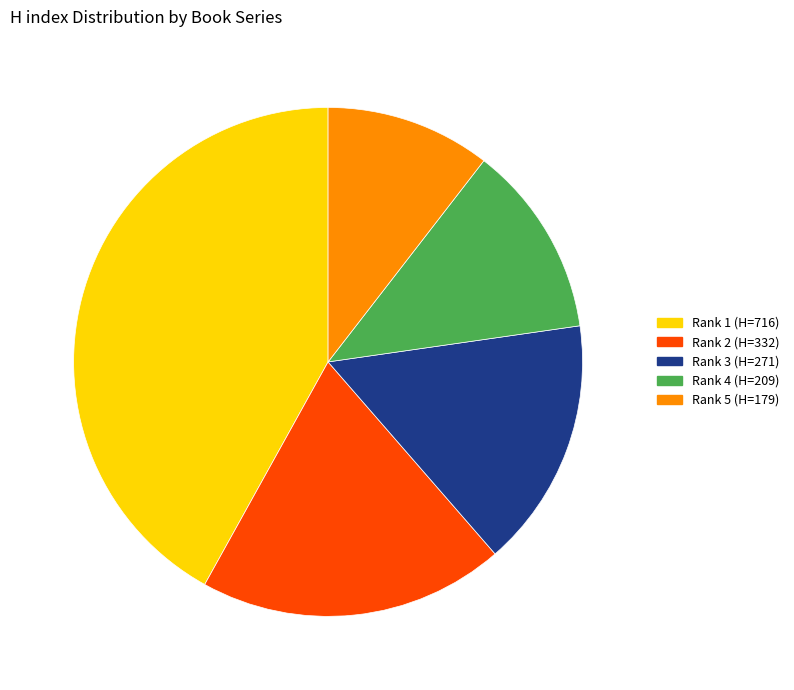

Which slice is the largest?

Rank 1 (H=716)